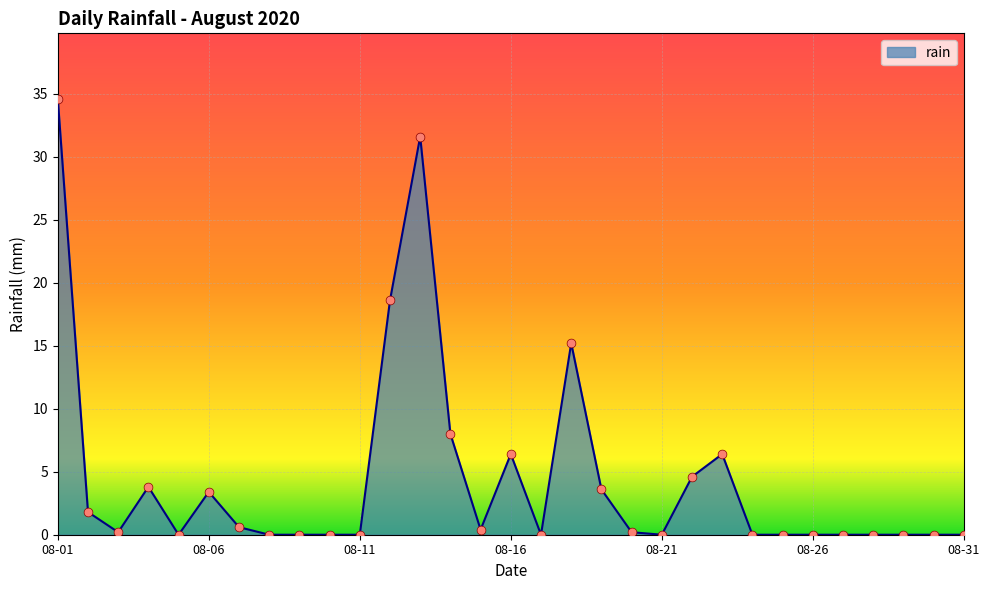

What is the difference between the maximum and minimum values?

34.6